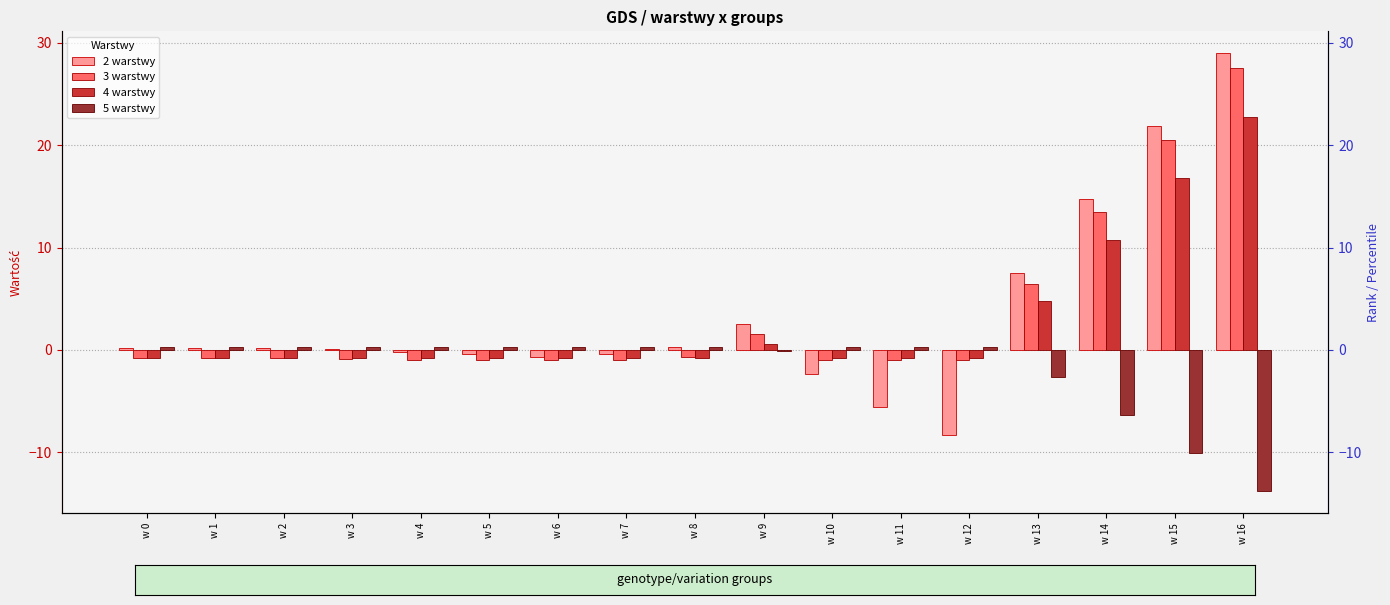

What is the greatest value displayed?

29.0